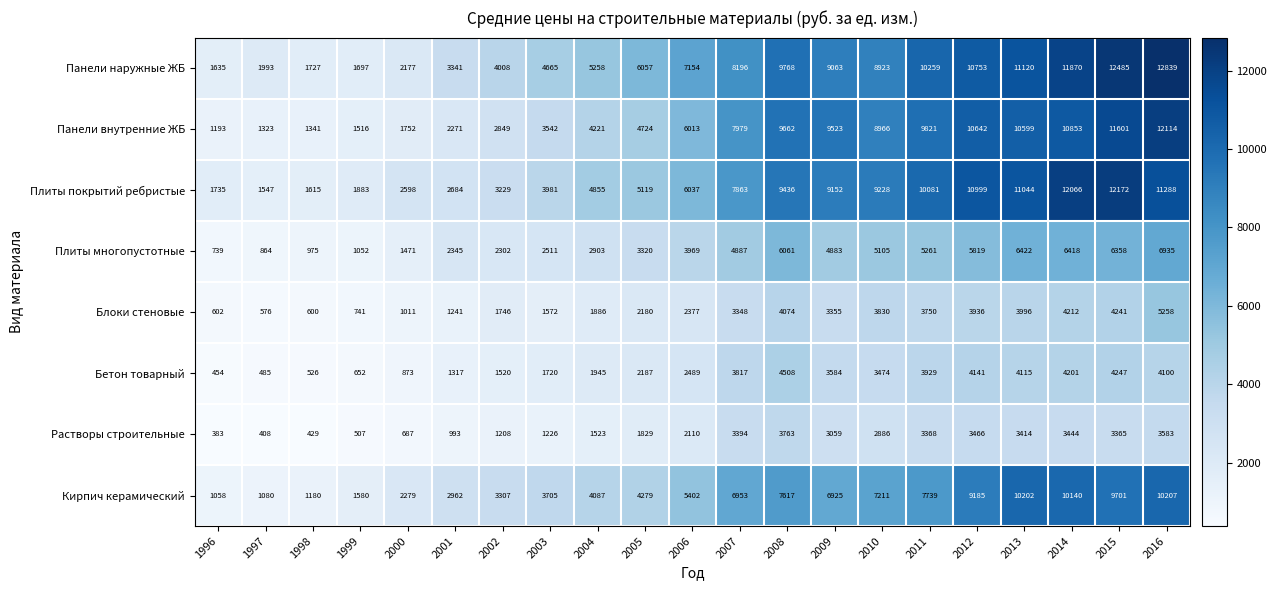

True or false: Блоки стеновые has a value of 1746 at 2002.

True